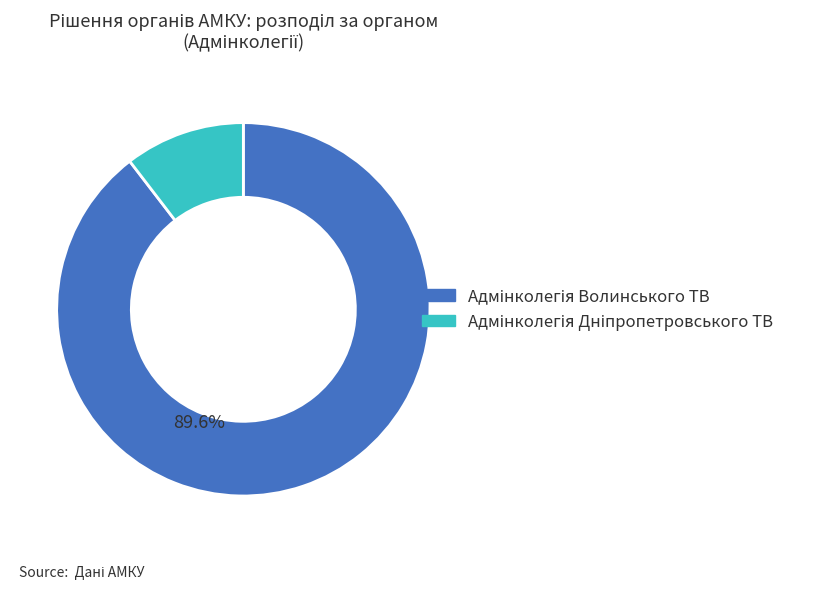

Is there a majority slice in this chart?

Yes